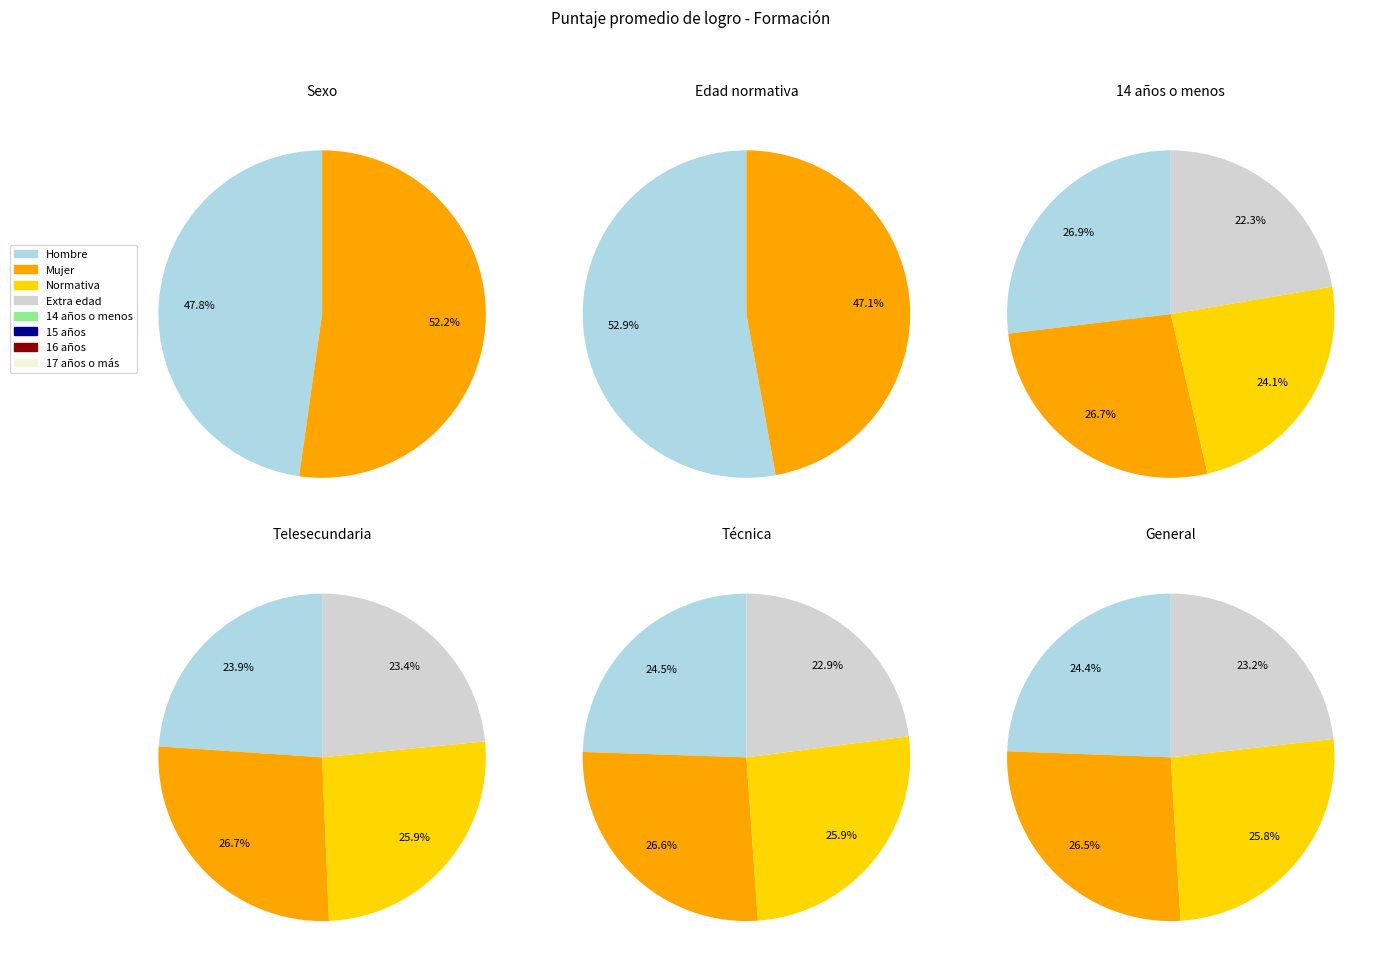

What is the change in value from 14 años o menos to 15 años?

-3.8